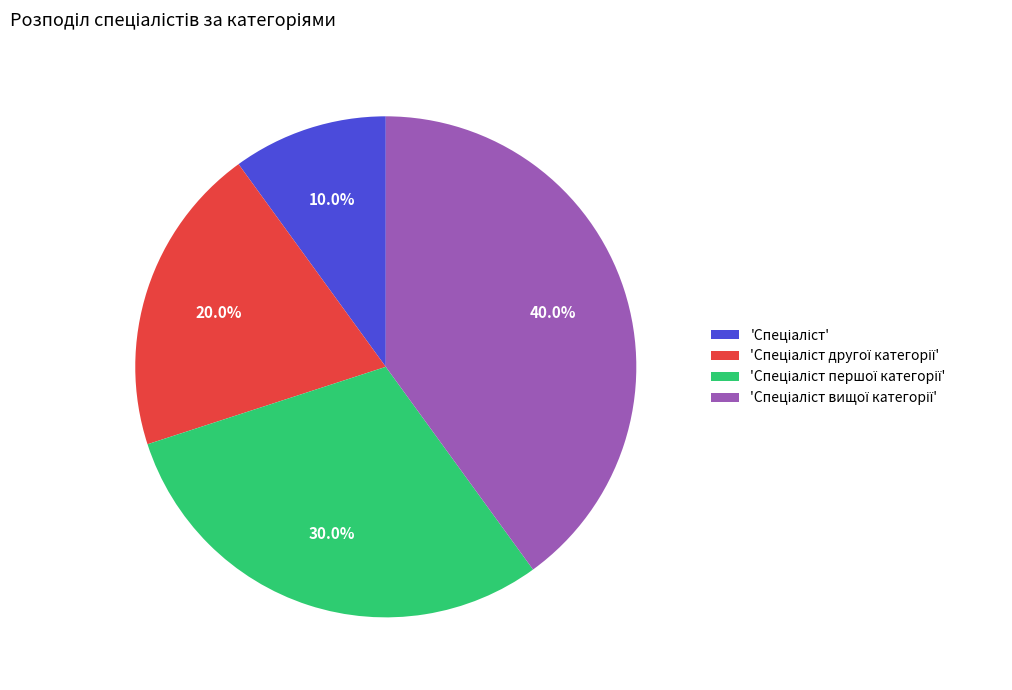

Does any single category account for the majority?

No